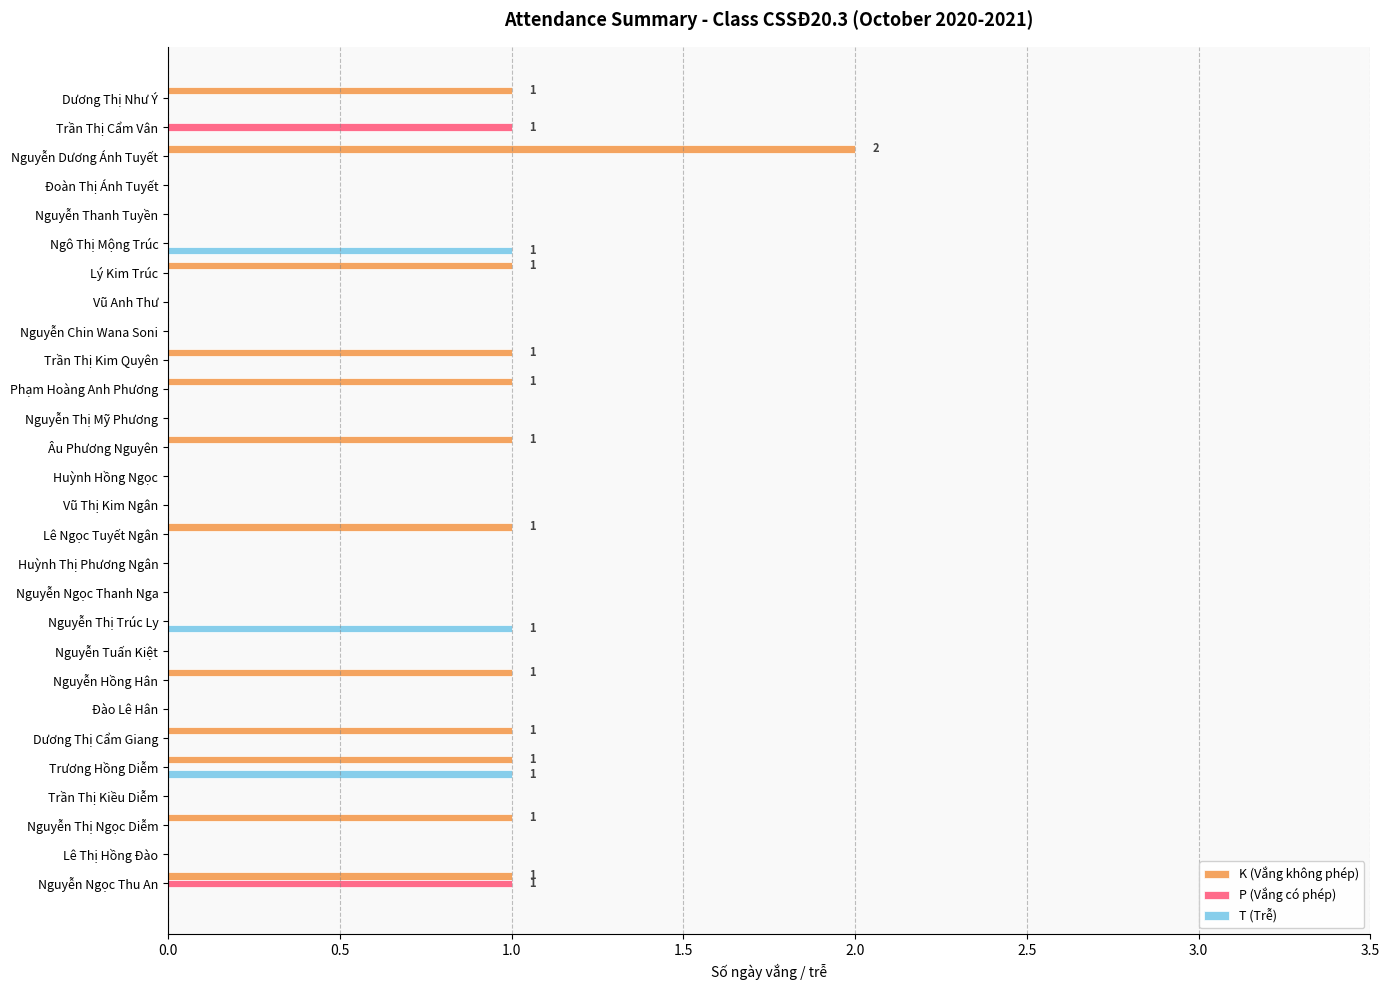

The value of K (Vắng không phép) at Lê Ngọc Tuyết Ngân is 1. True or false?

True